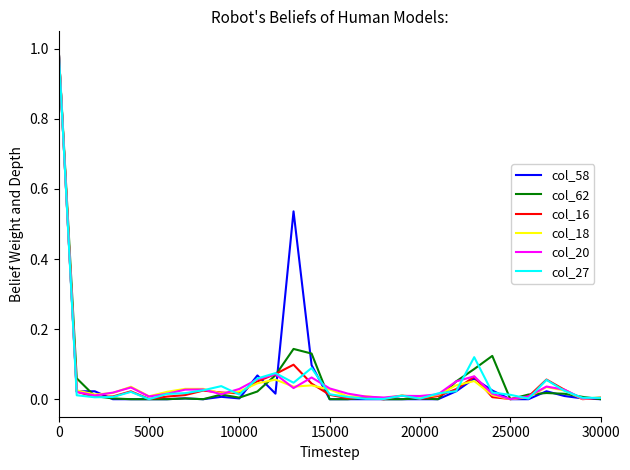

What is the highest value of the col_18 series?

1.0